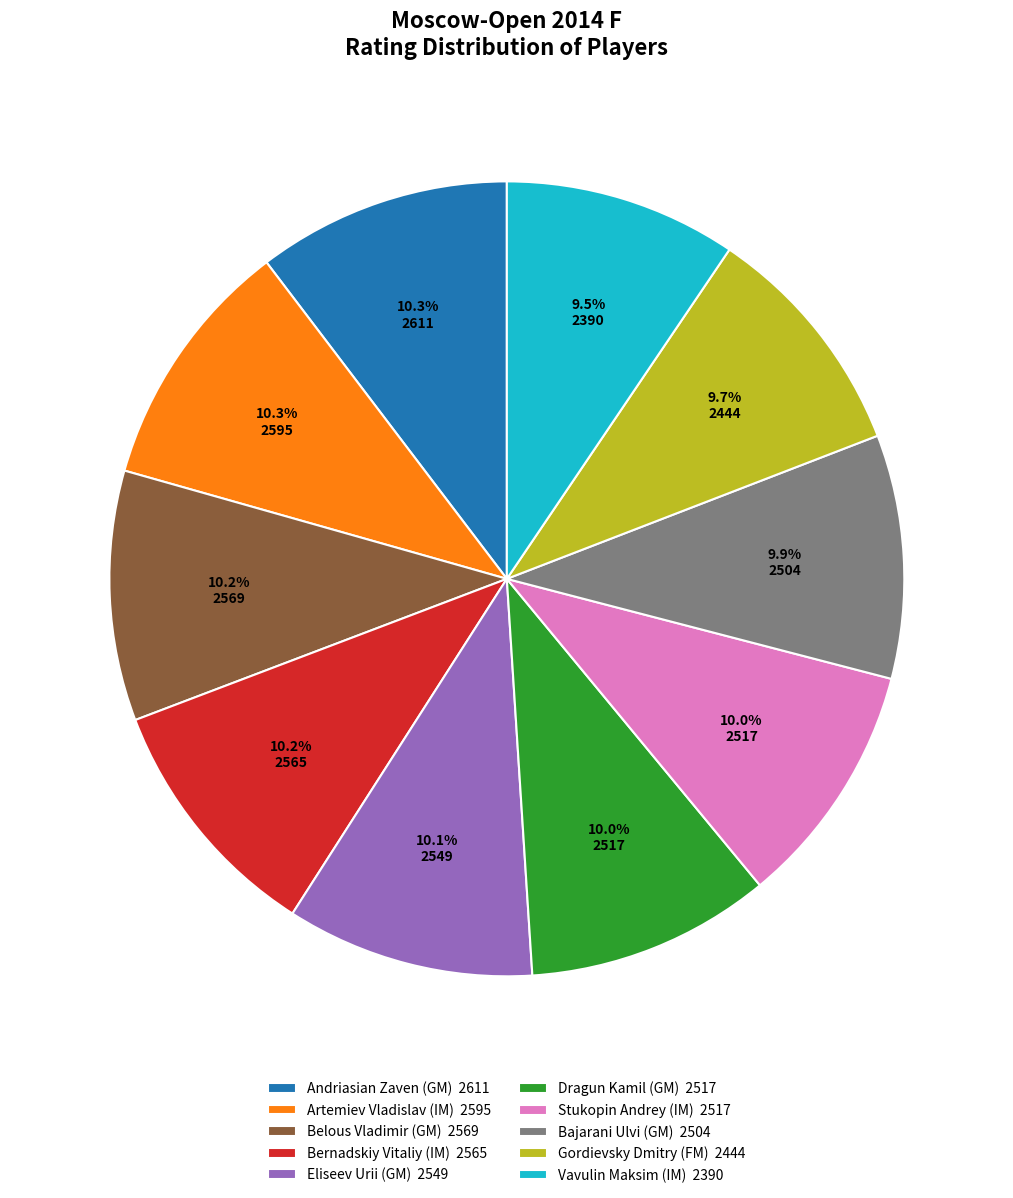

Is there any slice that represents more than half of the pie?

No